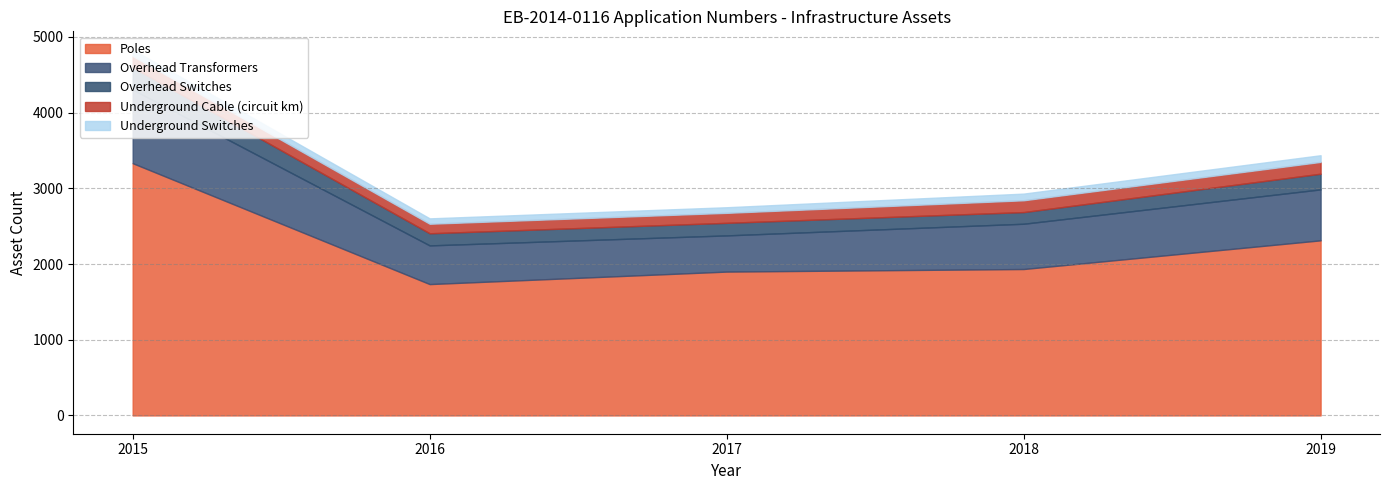

What are all the series names shown in the legend?

Poles, Overhead Transformers, Overhead Switches, Underground Cable (circuit km), Underground Switches